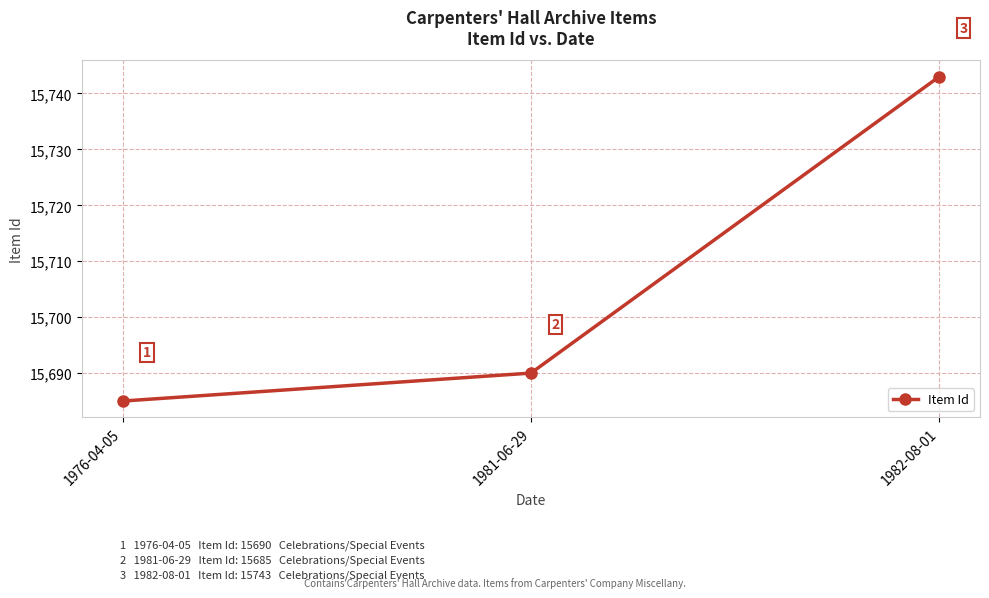

What is the label of the 1st point from the right?

1982-08-01